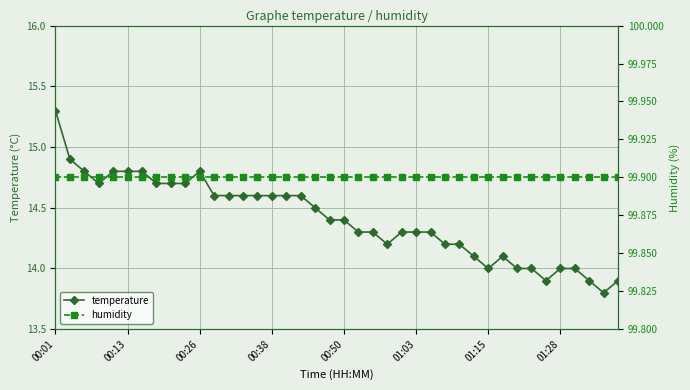

True or false: temperature and humidity intersect in this chart.

False